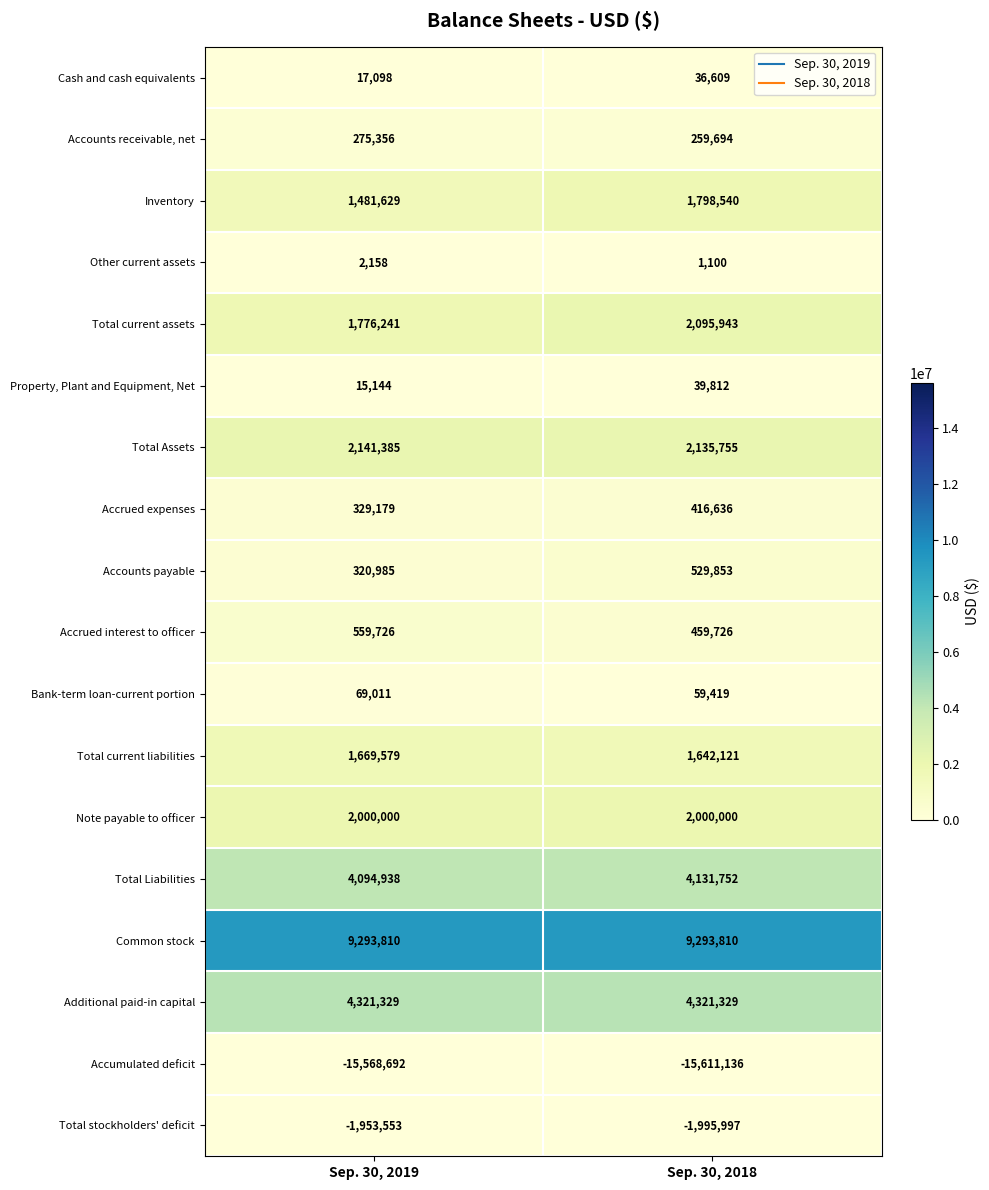

What is the spread (max minus min) of values at Sep. 30, 2018?

24904946